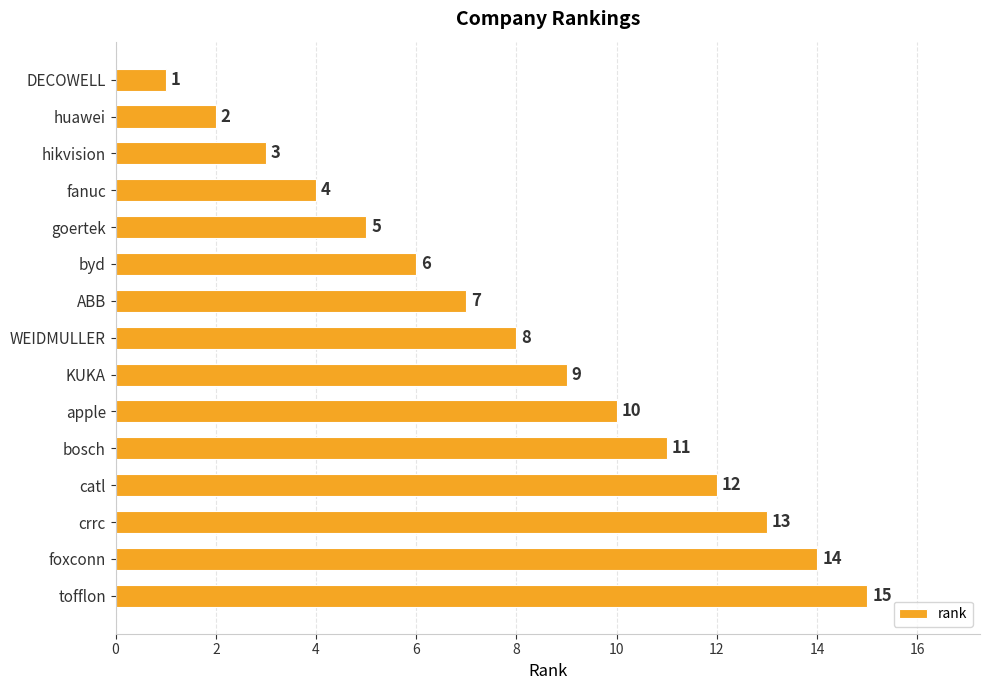

What position from the top is WEIDMULLER?

8